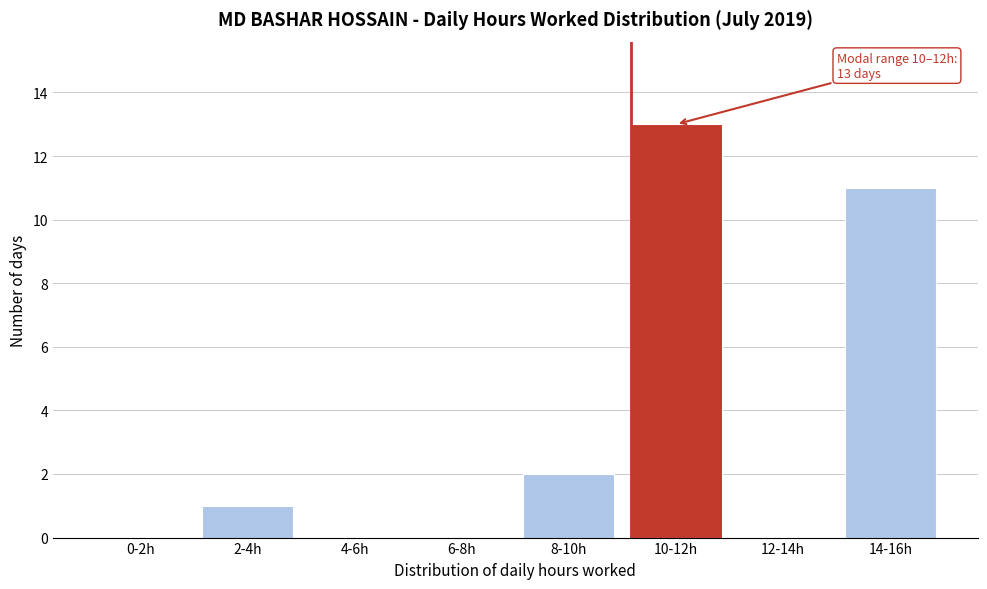

Reading left to right, list all the values displayed in this chart.

0-2h=0	2-4h=1	4-6h=0	6-8h=0	8-10h=2	10-12h=13	12-14h=0	14-16h=11